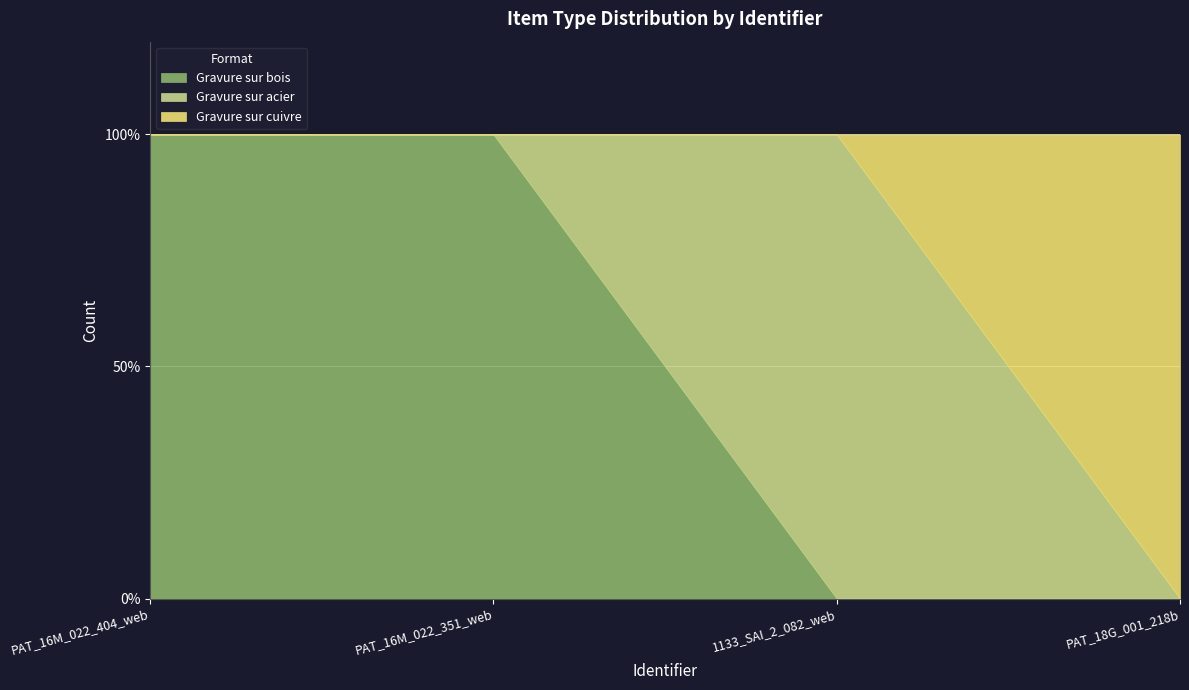

Which label corresponds to the largest value in the chart?

PAT_16M_022_404_web